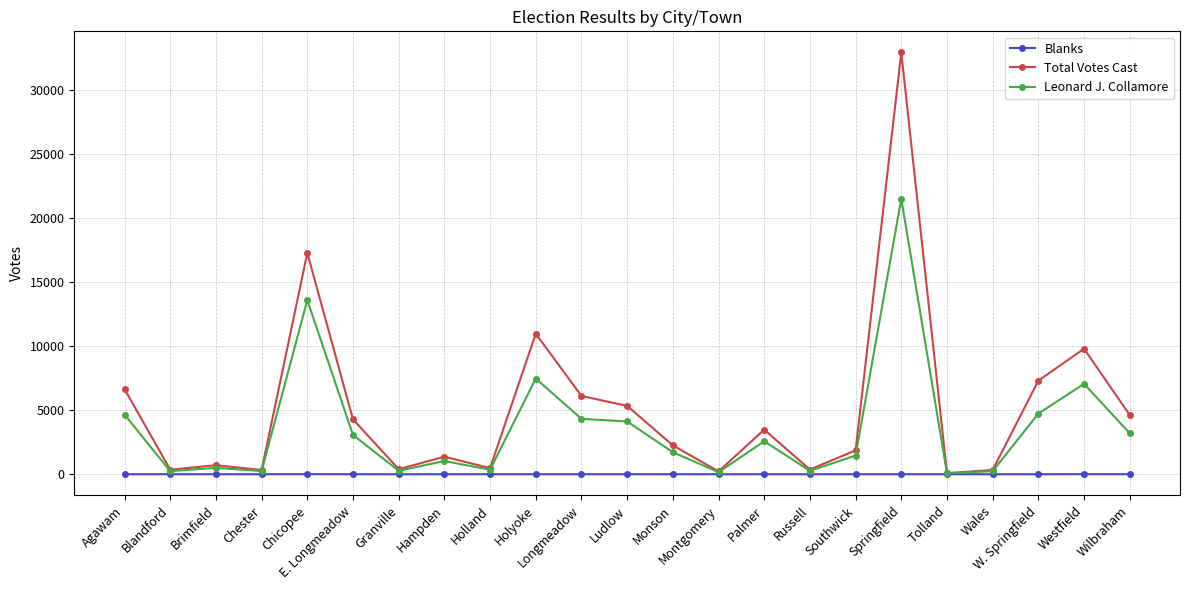

What is the label of the 16th point from the left?

Russell